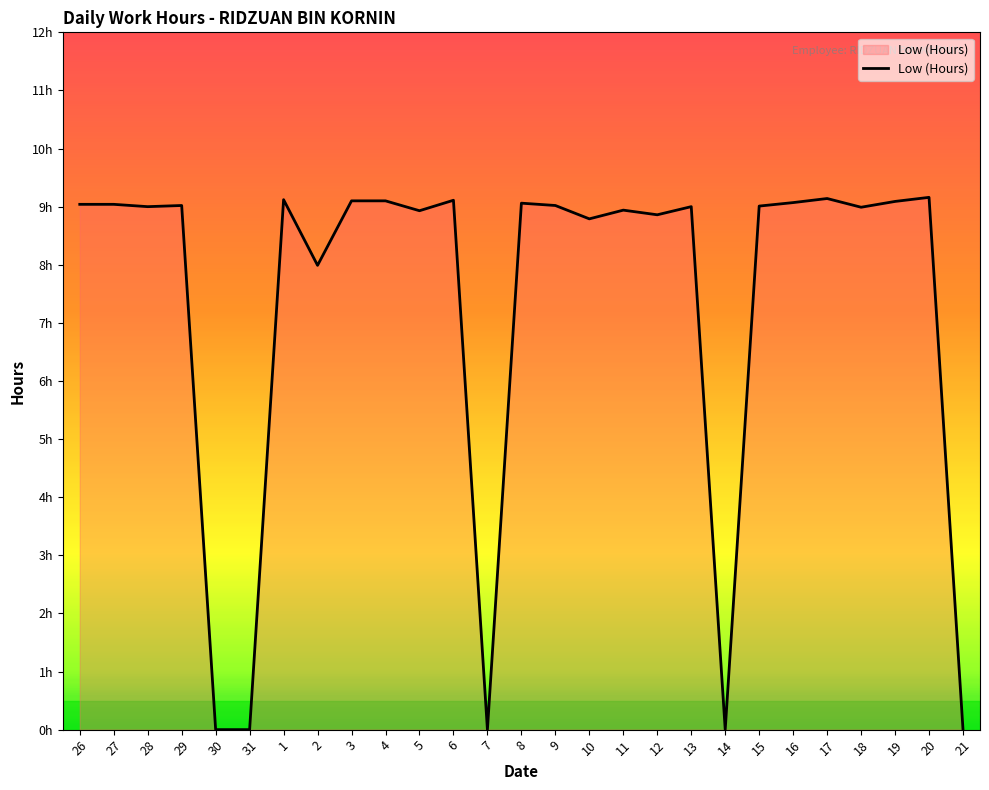

What is the label of the 18th point from the right?

4